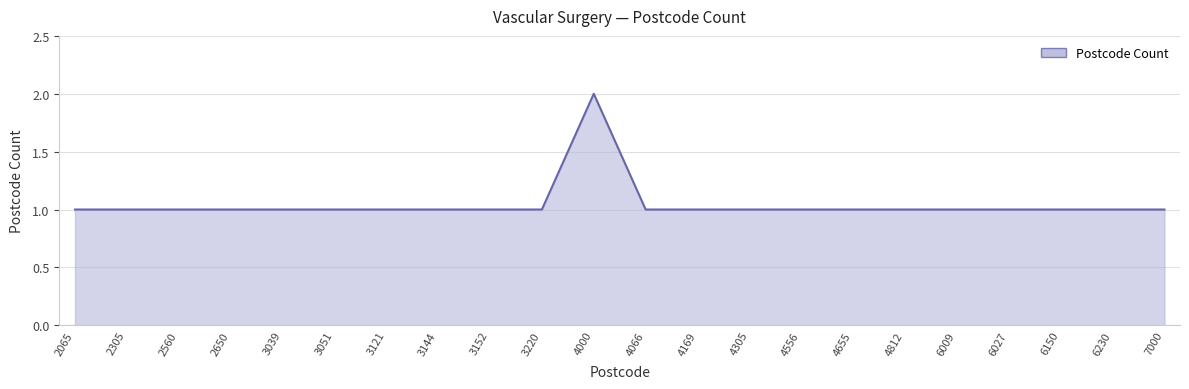

Which category has the highest value across all series?

4000